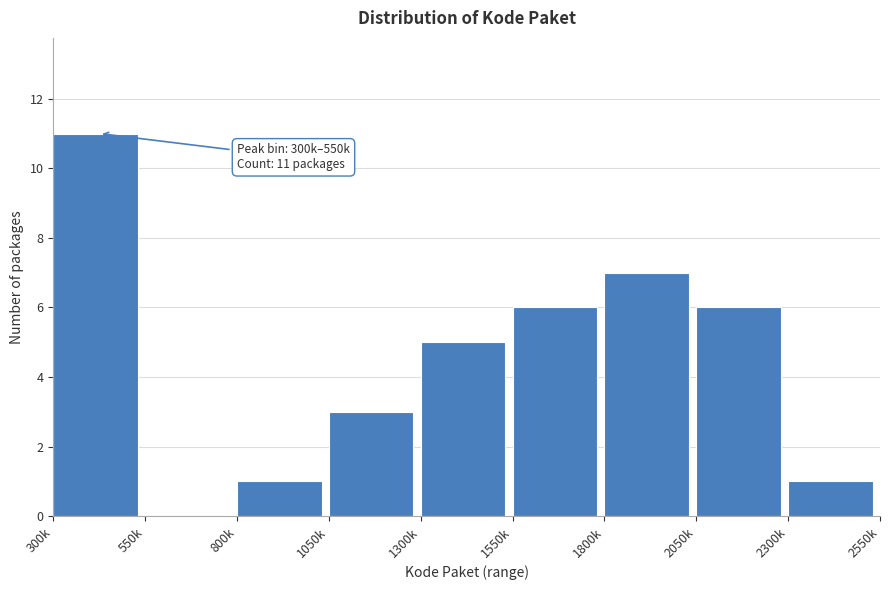

Reading left to right, what are all the values shown in this chart?

300k=11	550k=0	800k=1	1050k=3	1300k=5	1550k=6	1800k=7	2050k=6	2300k=1